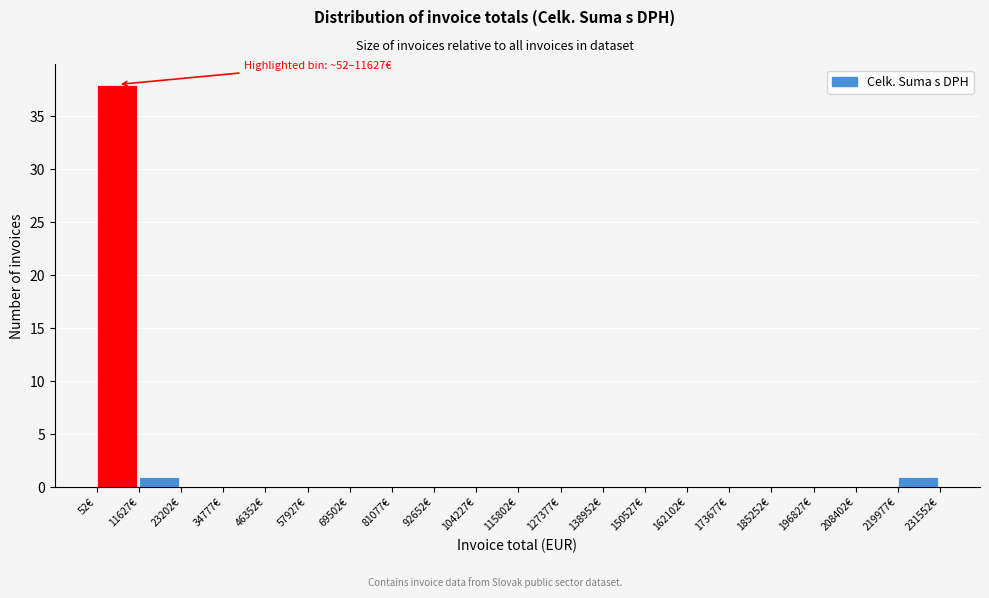

Over which range of the x-axis is the bar tallest?

0 to 12000